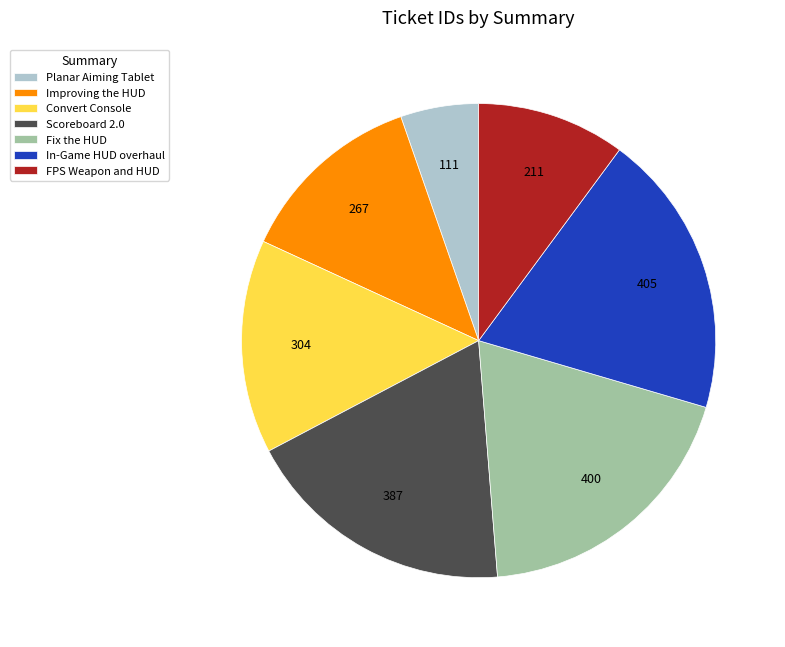

Approximately how many times larger is the value at Improving the HUD compared to Scoreboard 2.0?

0.7